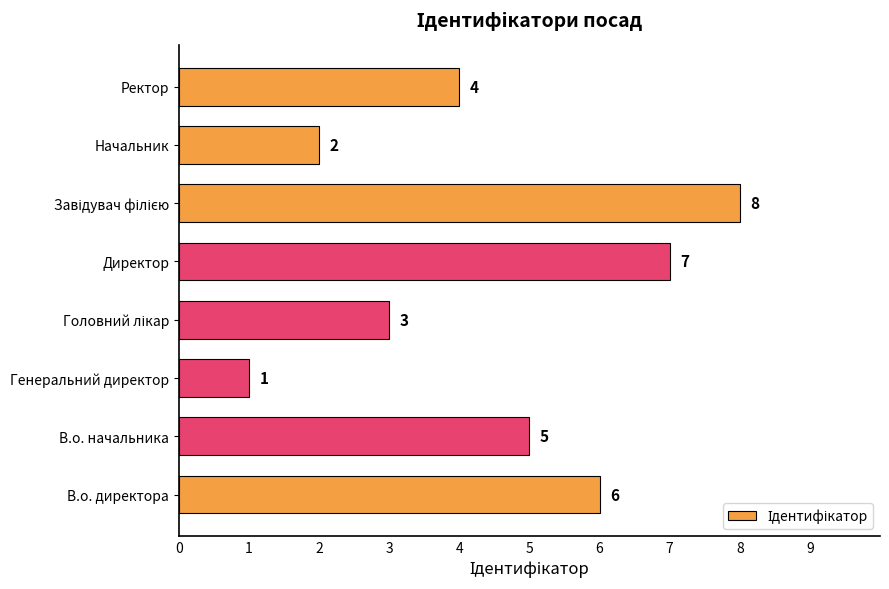

What is the smallest value displayed?

1